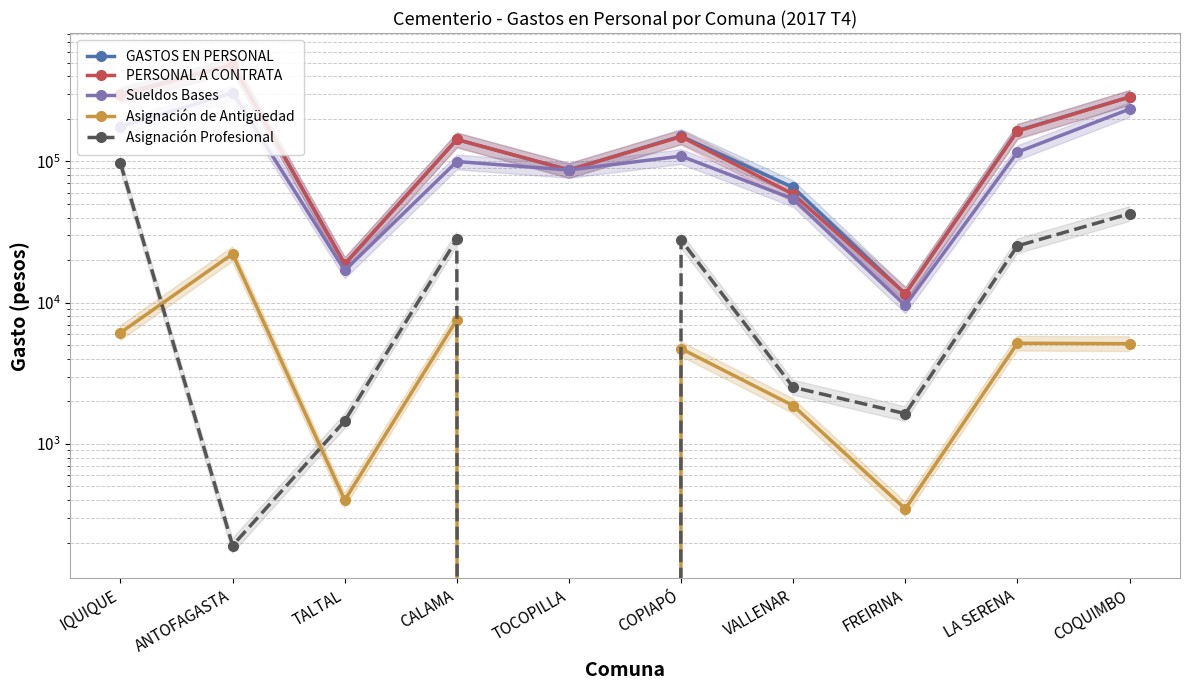

The PERSONAL A CONTRATA series shows 9959 at TALTAL. True or false?

False